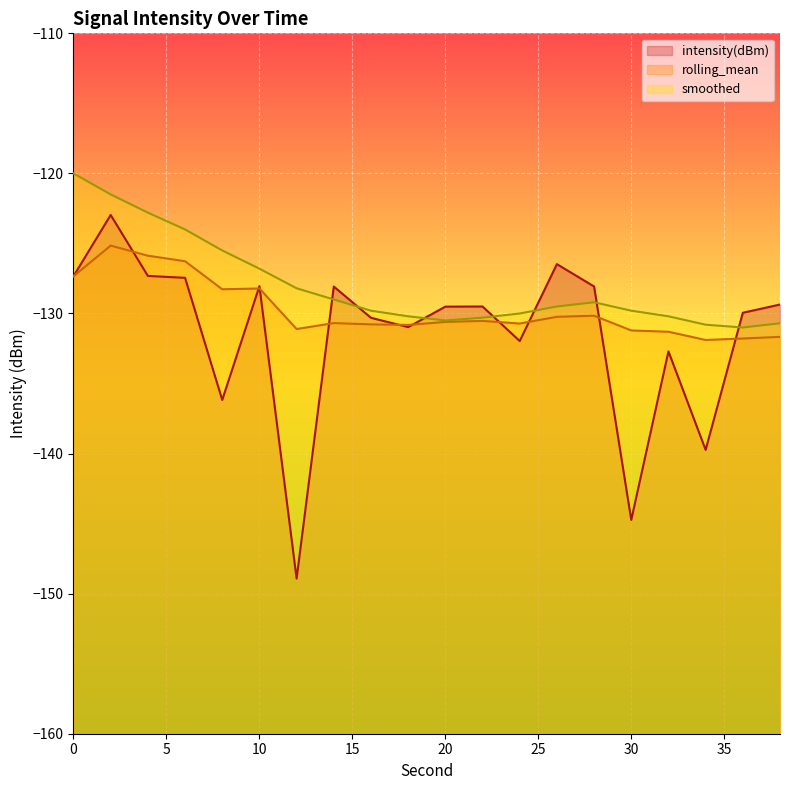

True or false: rolling_mean and smoothed cross at least once.

False